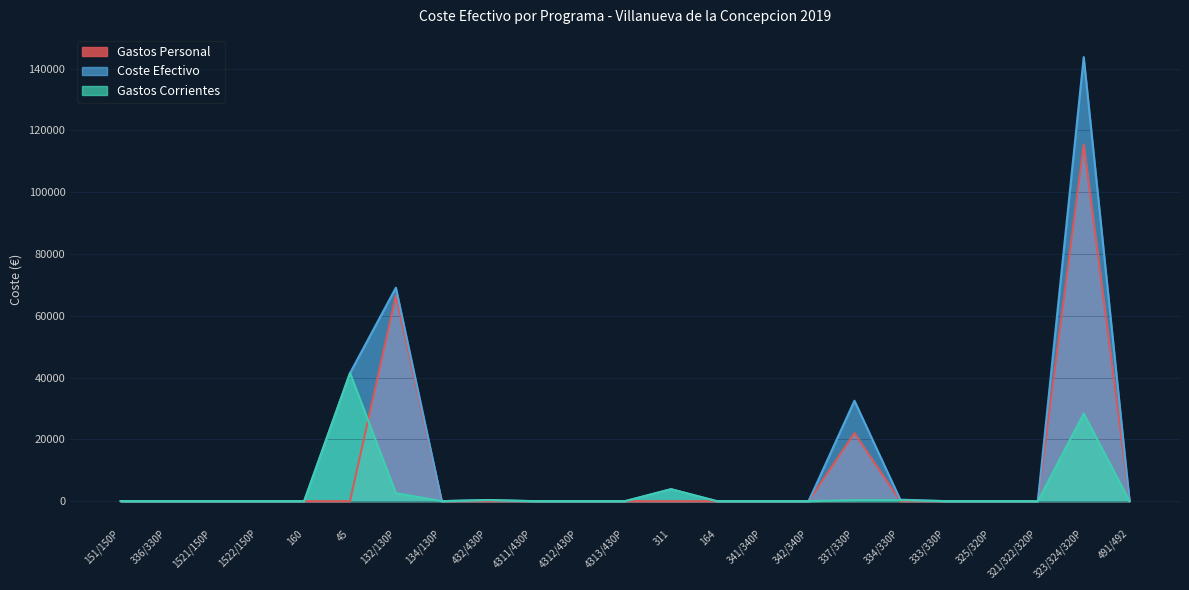

How many categories are shown in the chart?

23